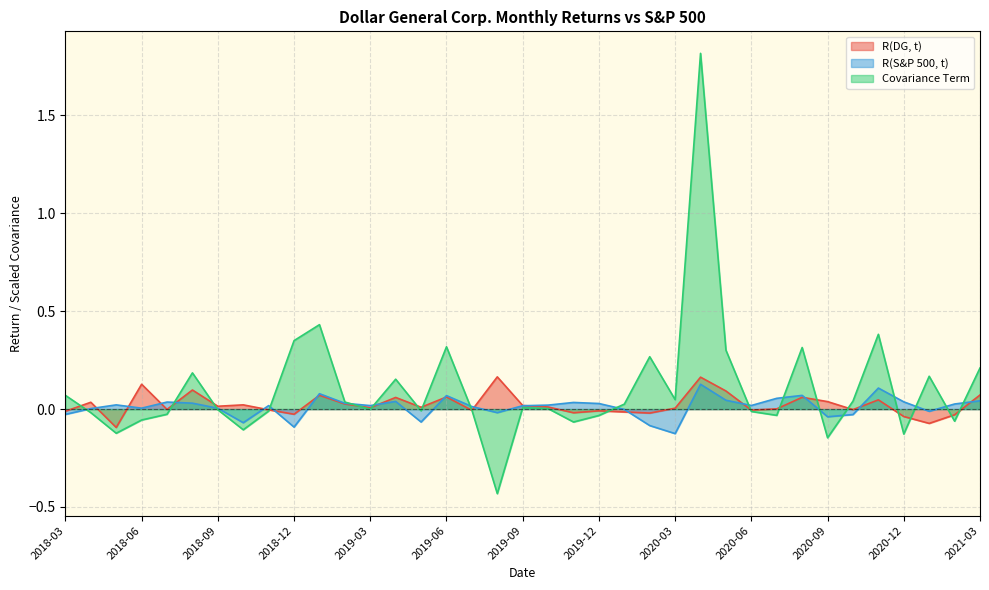

List the labels in order of R(DG, t) value, smallest first.

2018-05, 2021-01, 2020-12, 2021-02, 2018-12, 2020-02, 2019-11, 2020-01, 2018-03, 2019-12, 2019-07, 2020-06, 2018-11, 2020-10, 2018-07, 2020-07, 2020-03, 2019-03, 2019-05, 2019-10, 2018-09, 2019-09, 2018-10, 2019-02, 2018-04, 2020-09, 2020-11, 2019-04, 2020-08, 2019-06, 2019-01, 2021-03, 2020-05, 2018-08, 2018-06, 2020-04, 2019-08